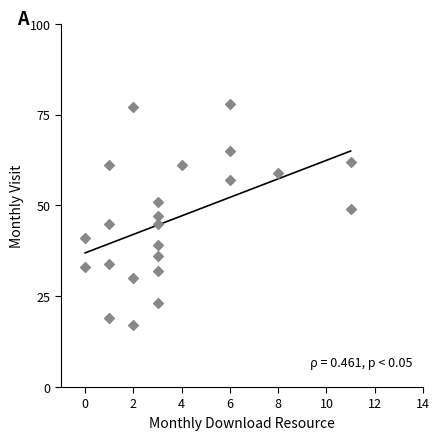

What is the range of X values (max minus min)?

11